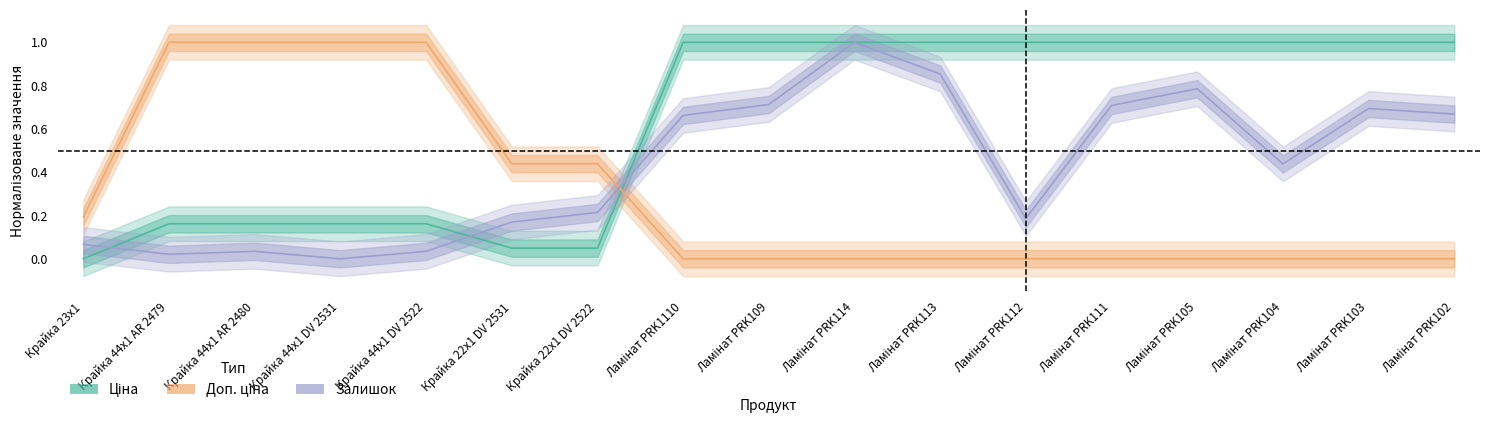

Rank the series by their average value, from lowest to highest.

Доп. ціна, Залишок, Ціна